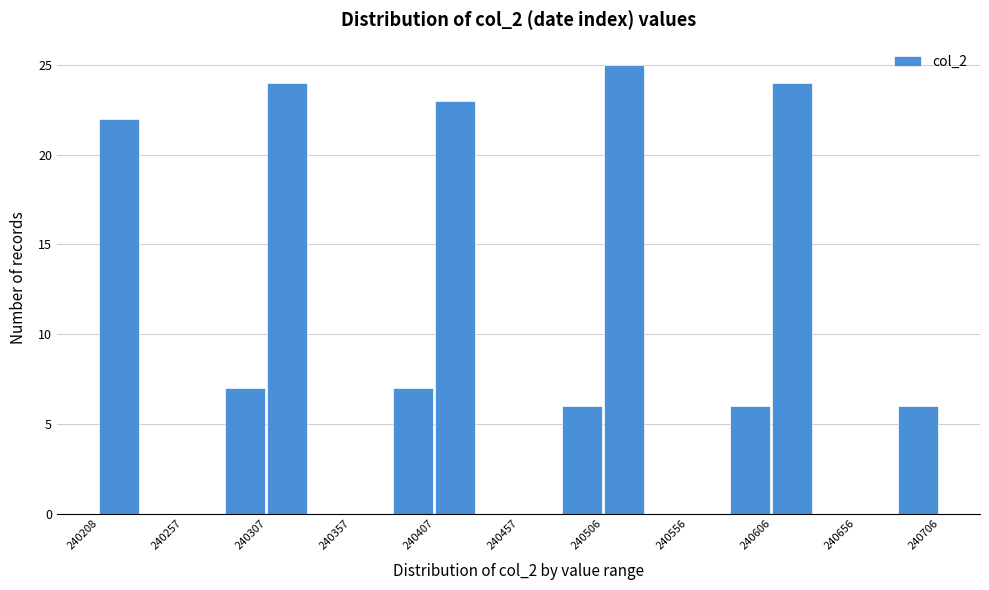

Reading left to right, list every bar in this chart as the range it spans on the x-axis followed by its height. Neither the bar edges nor the heights are printed on the chart, so give them approximately, as read against the axes.

240210 to 240235: 22
240235 to 240260: 0
240260 to 240285: 0
240285 to 240310: 7
240310 to 240335: 24
240335 to 240355: 0
240355 to 240380: 0
240380 to 240405: 7
240405 to 240430: 23
240430 to 240455: 0
240455 to 240480: 0
240480 to 240505: 6
240505 to 240530: 25
240530 to 240555: 0
240555 to 240580: 0
240580 to 240605: 6
240605 to 240630: 24
240630 to 240655: 0
240655 to 240680: 0
240680 to 240705: 6